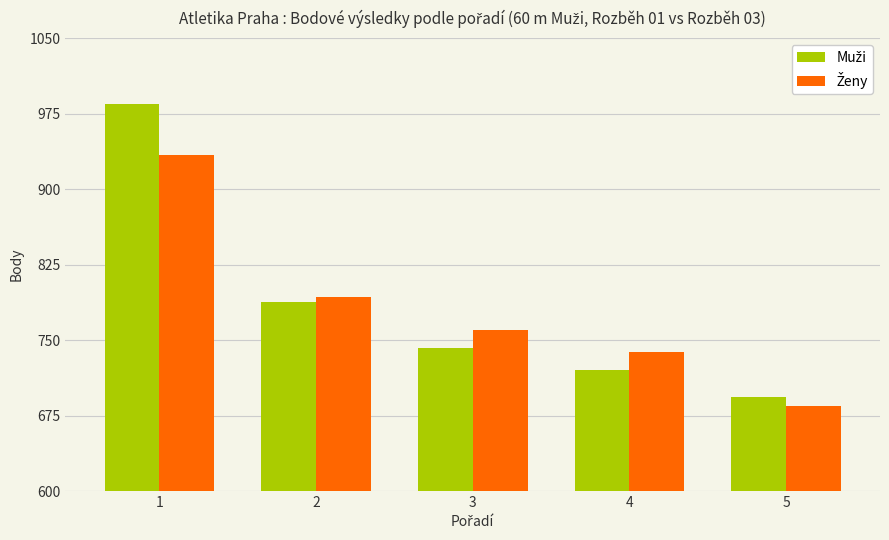

How many distinct data groups are displayed?

2